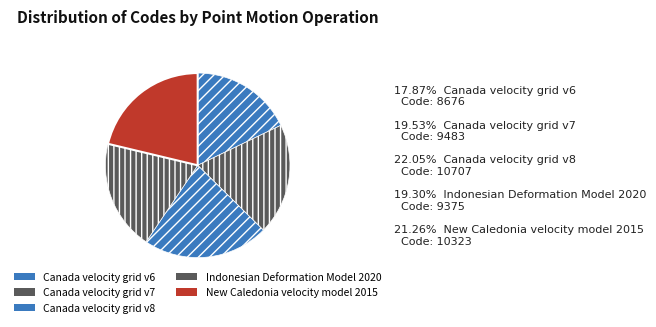

True or false: New Caledonia velocity model 2015 accounts for 11% of the total.

False